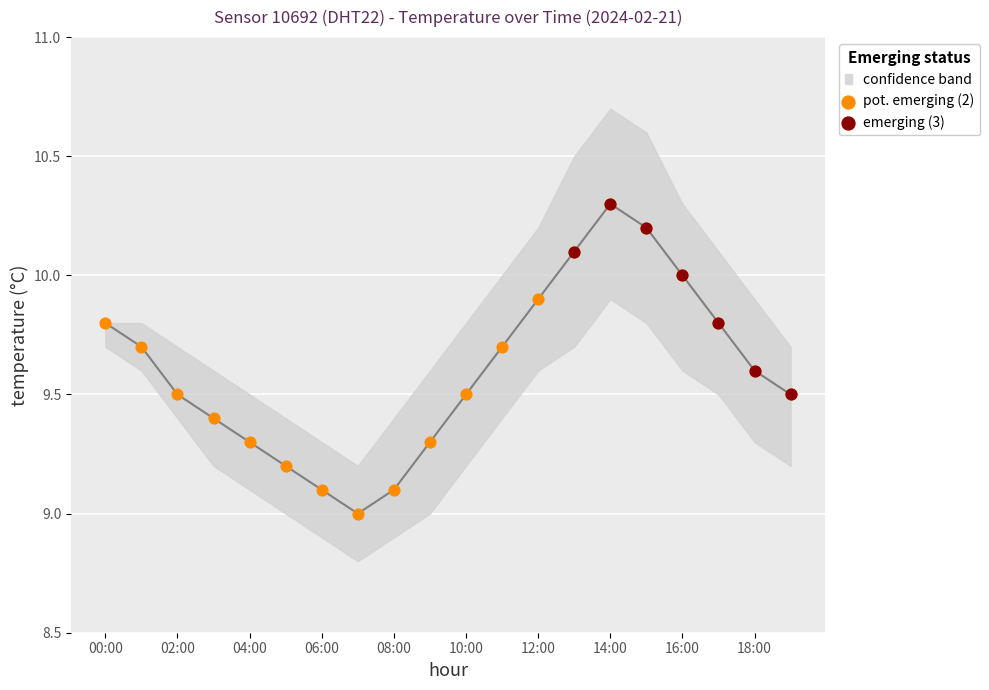

Is the value of emerging (3) at 10:00 greater than the value of pot. emerging (2) at 00:00?

No